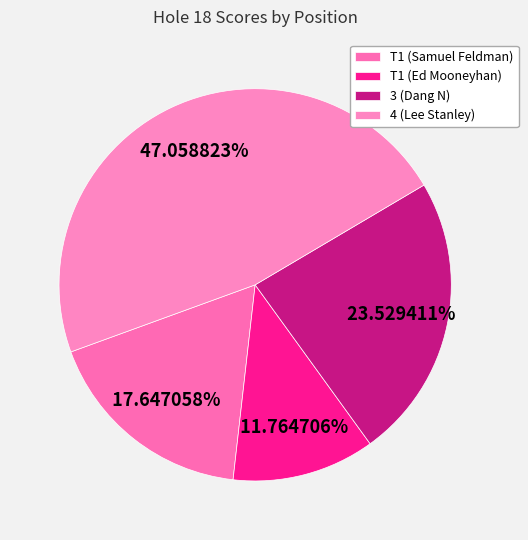

The 3 (Dang N) slice represents 30% of the pie. True or false?

False